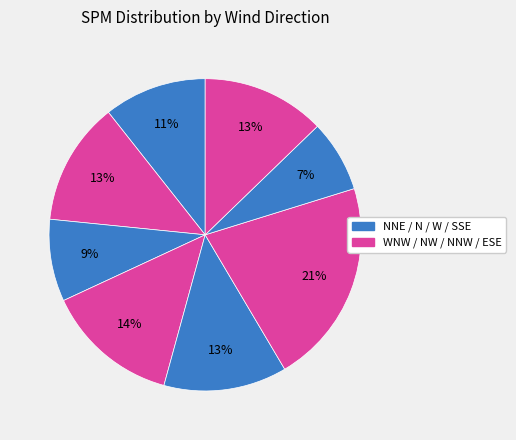

Count the number of slices in the pie.

8